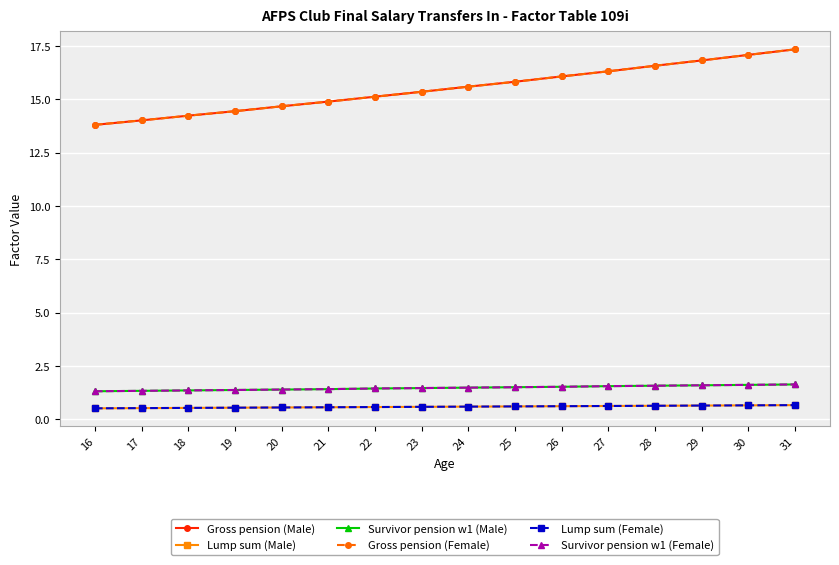

Is this an area chart (filled region under the line)?

No